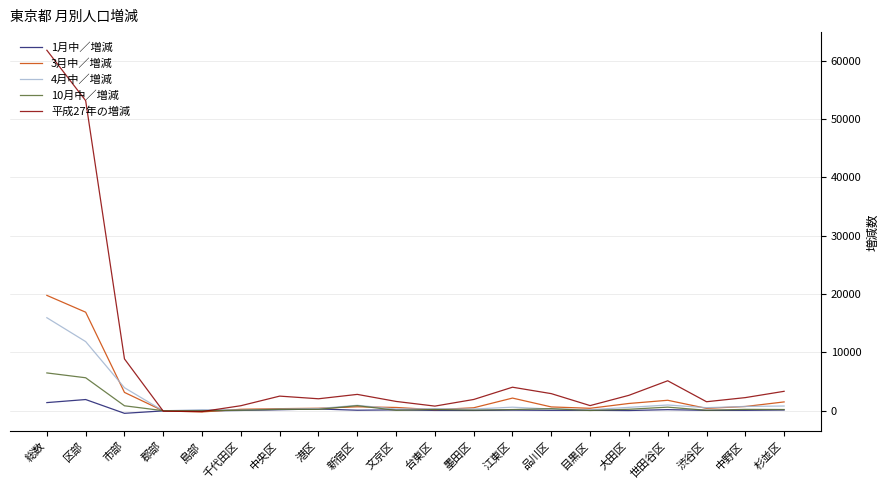

What is the difference between the second highest and second lowest values in the 10月中／増減 series?

5644